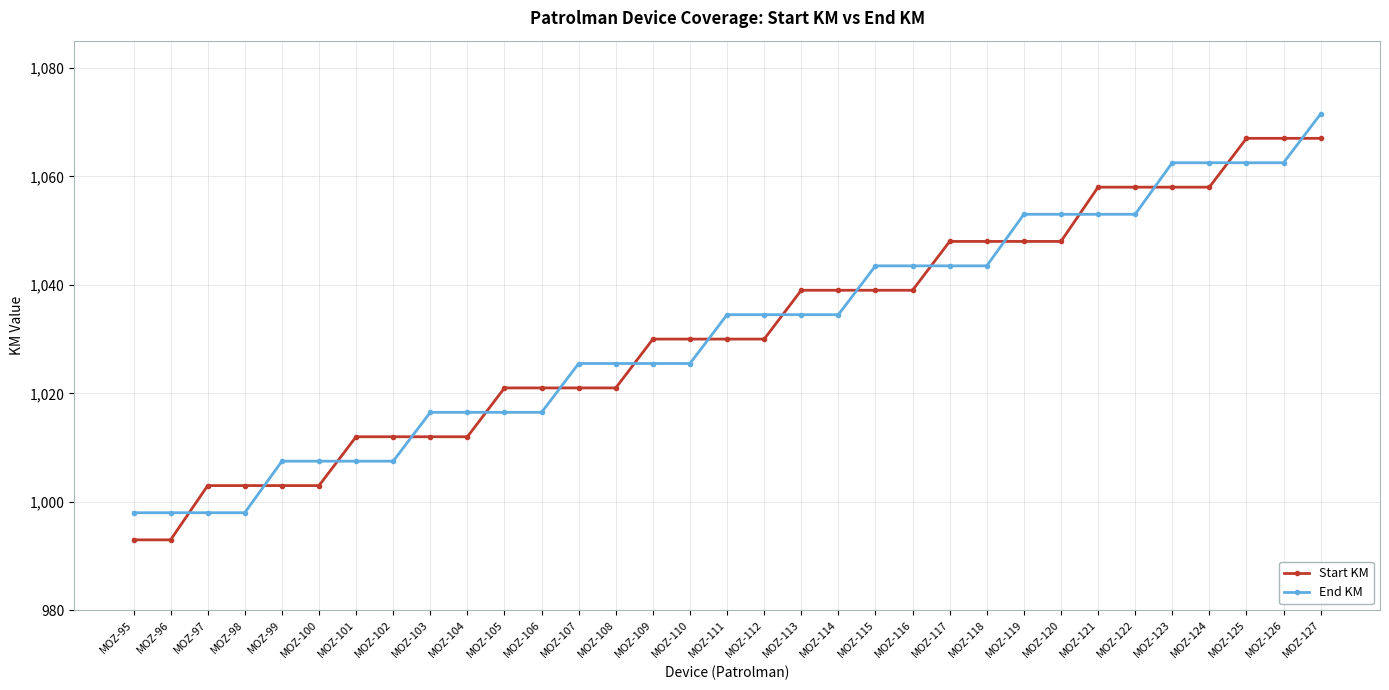

The Start KM series shows 1039.0 at MOZ-116. True or false?

True